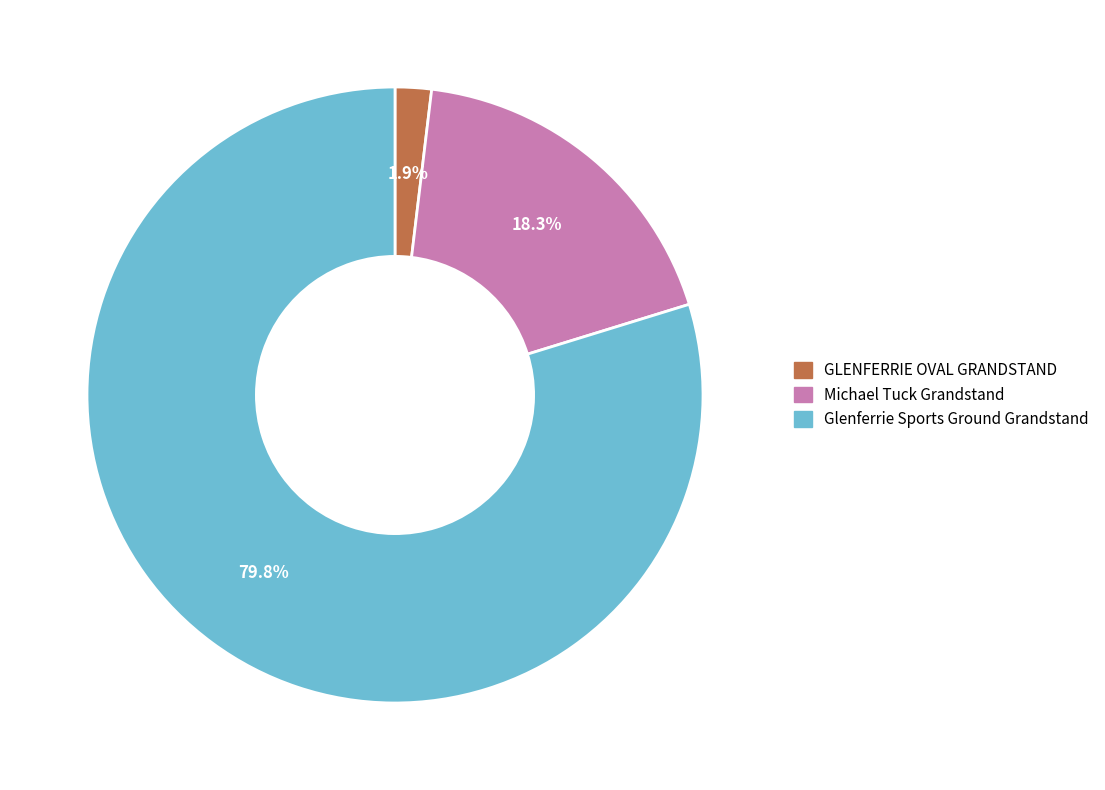

To the nearest percent, what percentage of the pie is Michael Tuck Grandstand?

18%